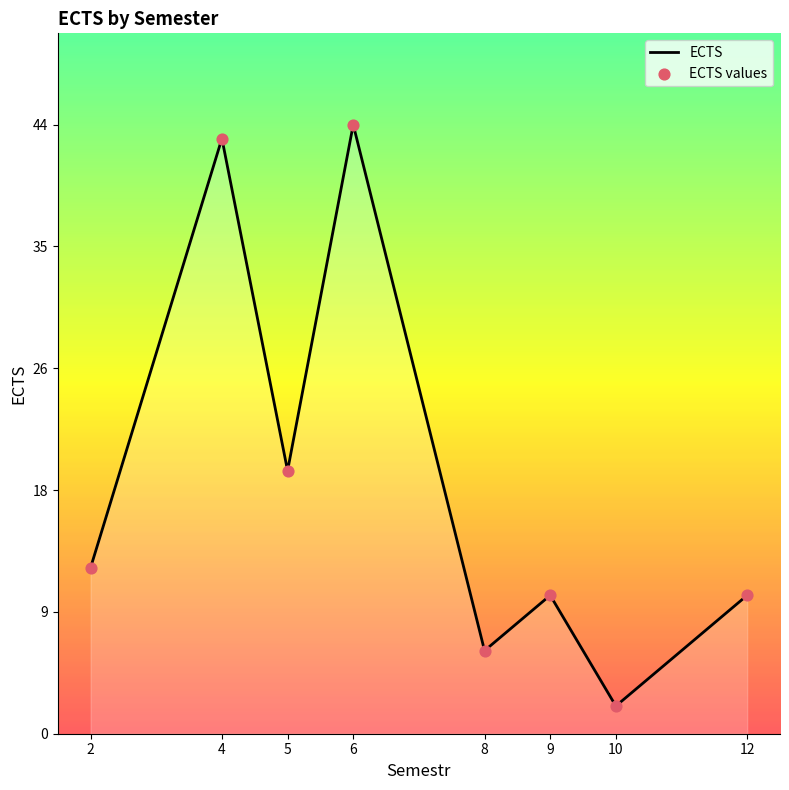

Where is the data nearest to the value 23?

5